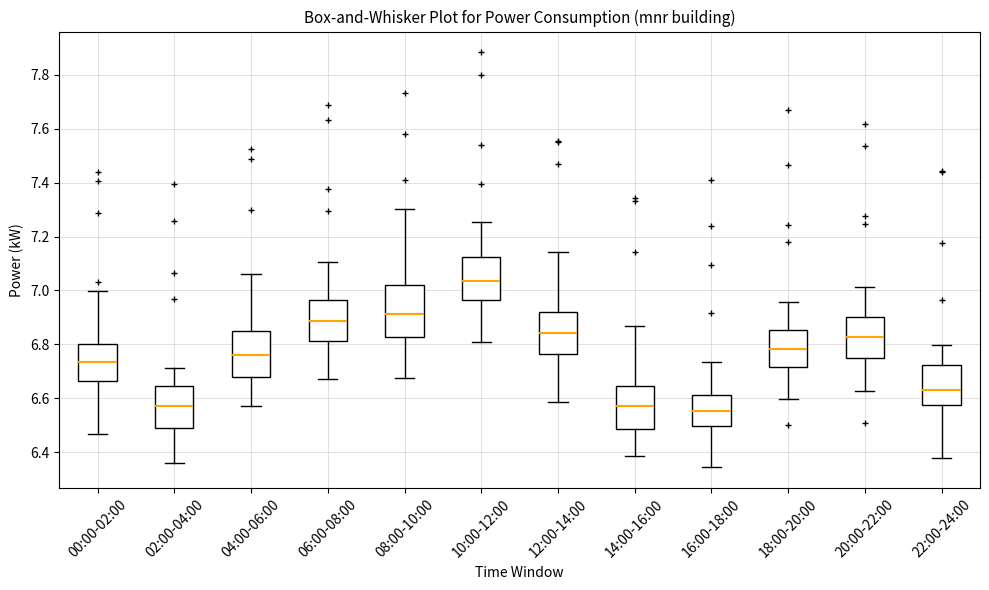

Reading left to right, transcribe this box plot: for each box, give where its median line is, the range the box spans, and where its two whiskers end, as read against the y-axis. The values are not printed on the chart, so give them approximately, as read against the axis.

00:00-02:00: median 6.74, box 6.66 to 6.80, whiskers 6.46 to 7.00
02:00-04:00: median 6.58, box 6.50 to 6.64, whiskers 6.36 to 6.72
04:00-06:00: median 6.76, box 6.68 to 6.84, whiskers 6.58 to 7.06
06:00-08:00: median 6.88, box 6.82 to 6.96, whiskers 6.68 to 7.10
08:00-10:00: median 6.92, box 6.82 to 7.02, whiskers 6.68 to 7.30
10:00-12:00: median 7.04, box 6.96 to 7.12, whiskers 6.80 to 7.26
12:00-14:00: median 6.84, box 6.76 to 6.92, whiskers 6.58 to 7.14
14:00-16:00: median 6.56, box 6.48 to 6.64, whiskers 6.38 to 6.86
16:00-18:00: median 6.56, box 6.50 to 6.62, whiskers 6.34 to 6.74
18:00-20:00: median 6.78, box 6.72 to 6.86, whiskers 6.60 to 6.96
20:00-22:00: median 6.82, box 6.74 to 6.90, whiskers 6.62 to 7.02
22:00-24:00: median 6.64, box 6.58 to 6.72, whiskers 6.38 to 6.80